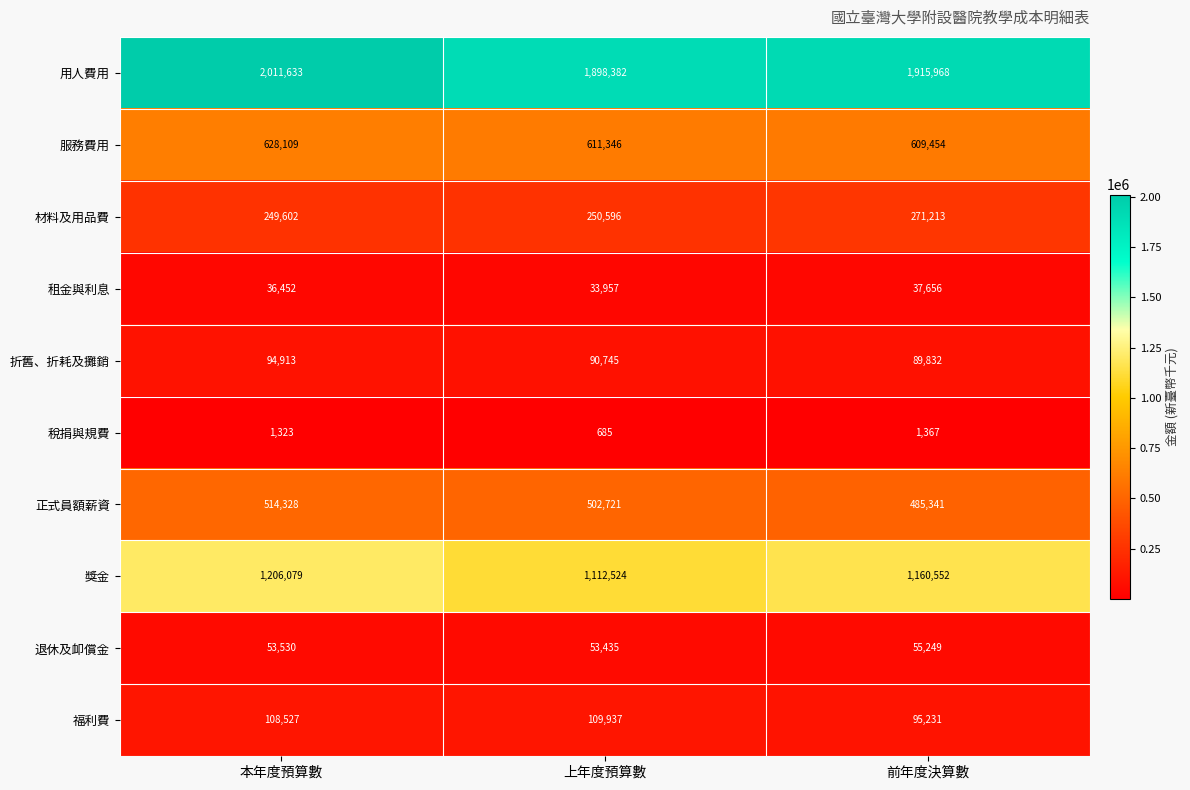

How many data points does each series have?

3